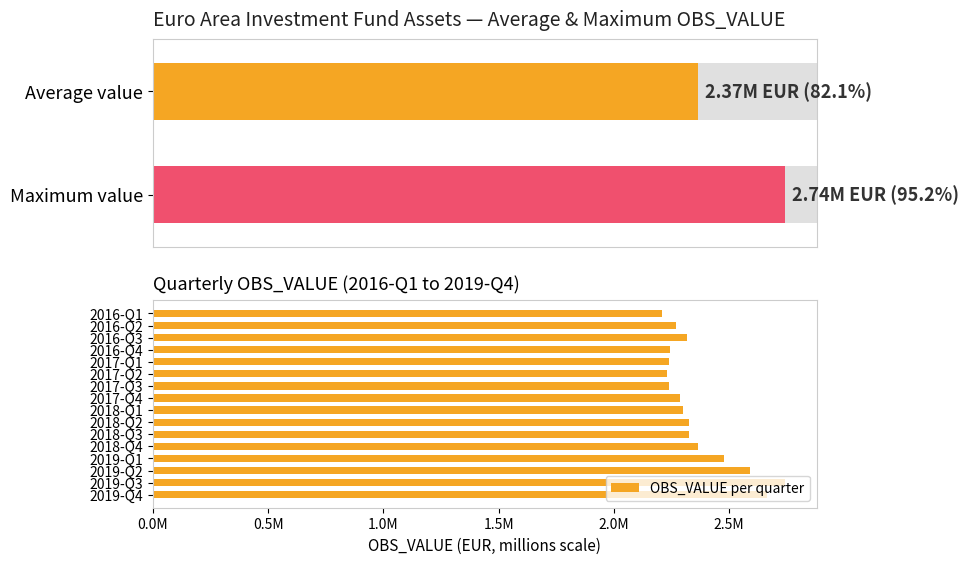

What is the greatest value displayed?

2743226.2